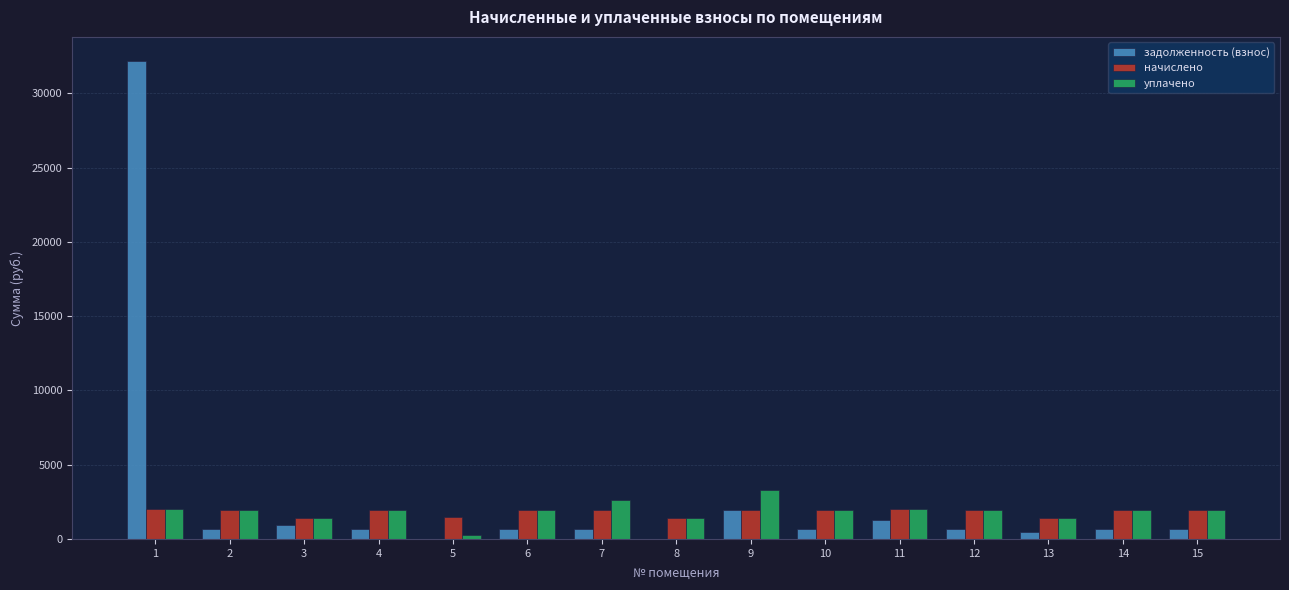

At which category is the sum across all series the highest?

1